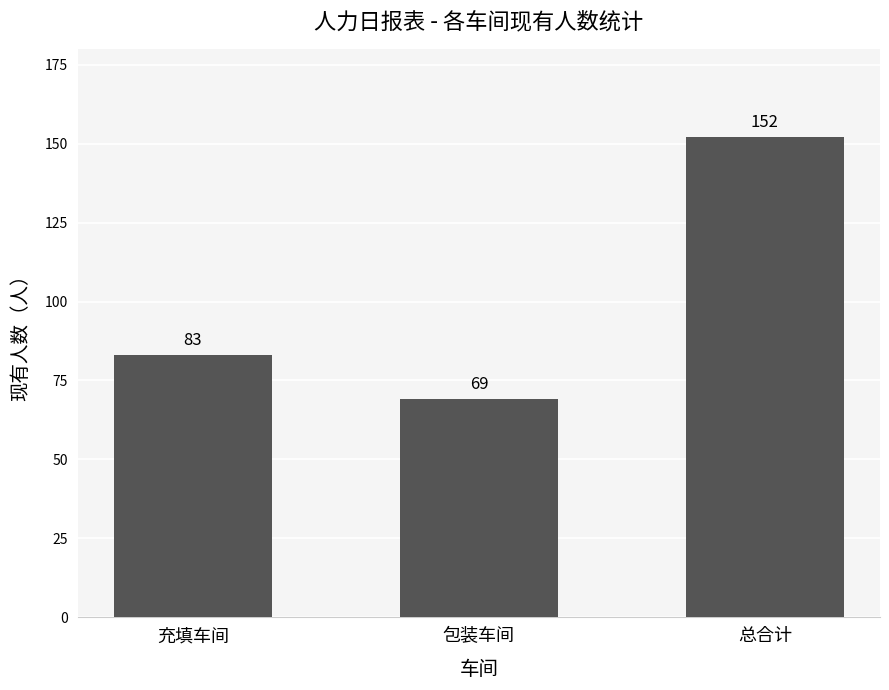

What is the ratio of the value at 包装车间 to the value at 充填车间?

0.8